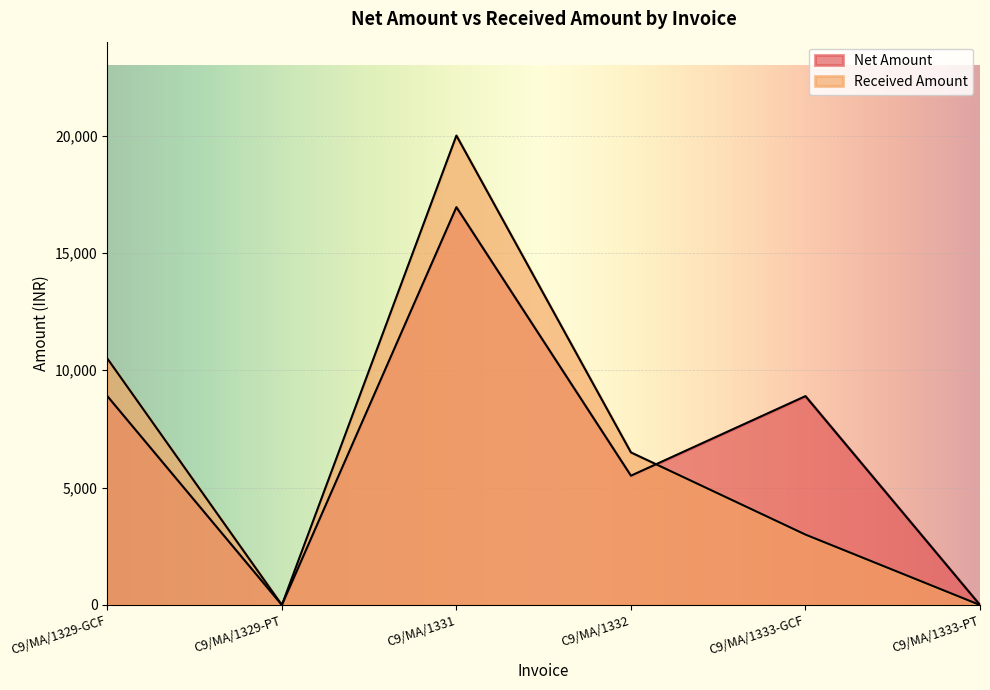

Rank the series at C9/MA/1329-GCF from lowest to highest value.

Net Amount, Received Amount